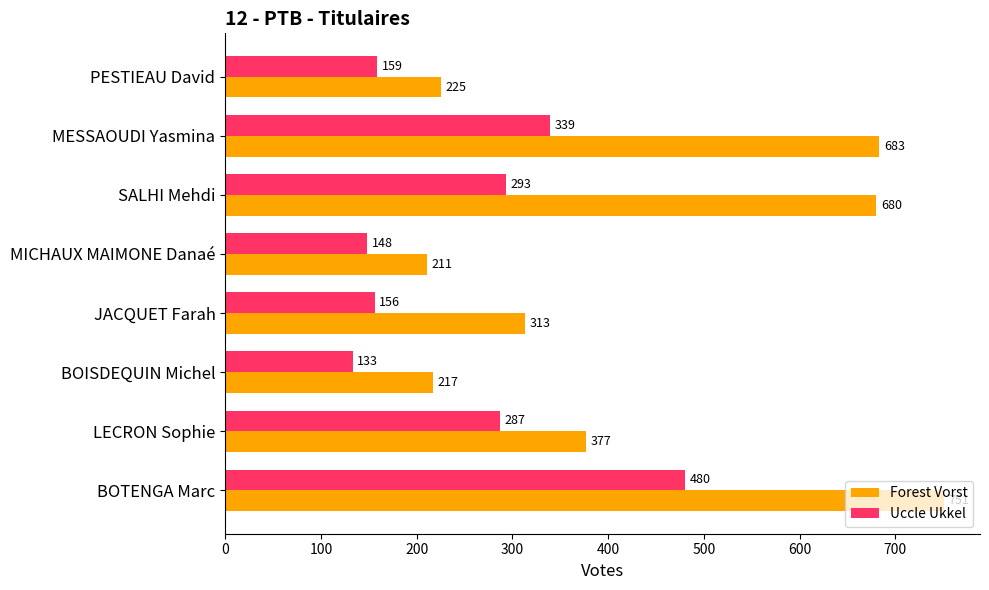

Read the Forest Vorst value at SALHI Mehdi, to the nearest 100.

700